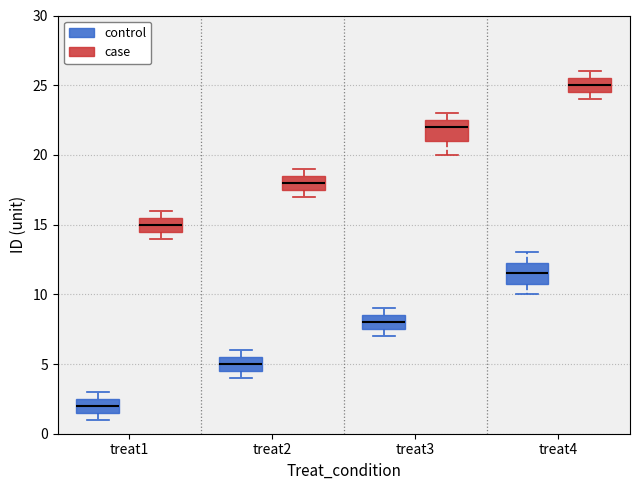

Where is the upper edge of the box for treat4 (case) on the y-axis? The values are not printed on the chart, so give them approximately, as read against the axis.

25.5